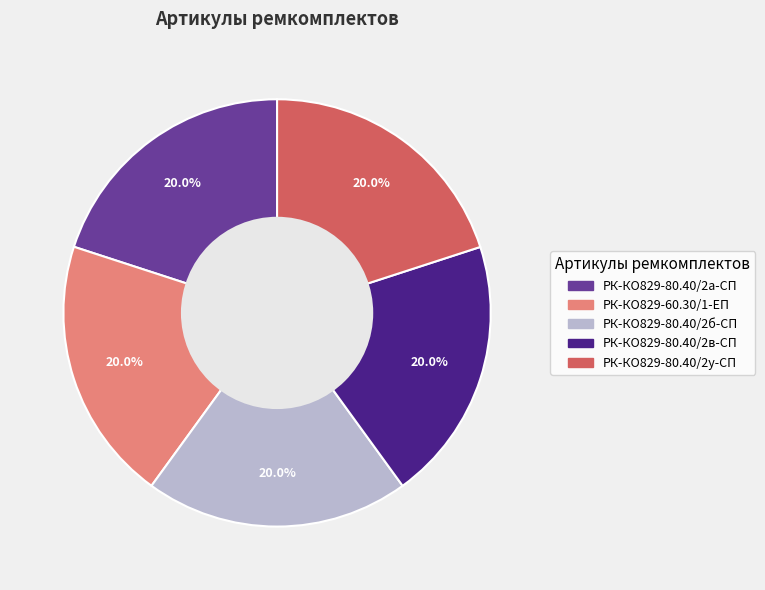

What is the ratio of the value at РК-КО829-80.40/2б-СП to the value at РК-КО829-80.40/2в-СП?

1.0